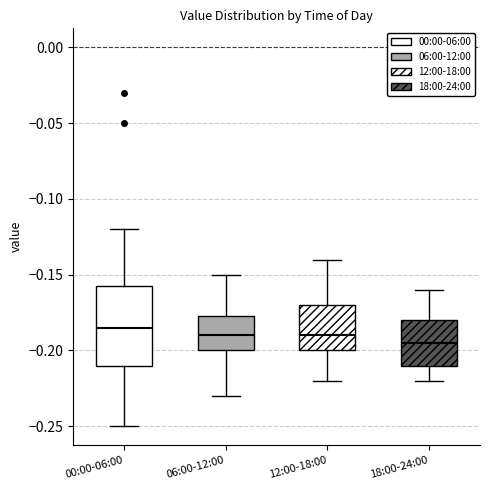

Which box's median line is the highest?

00:00-06:00